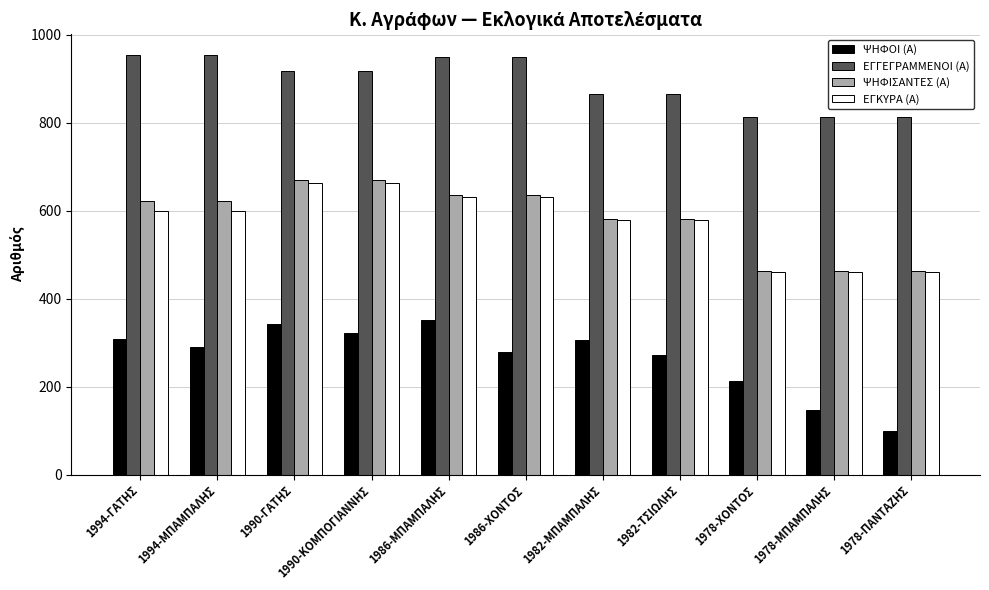

What is the difference between the second highest and second lowest values in the ΕΓΓΕΓΡΑΜΜΕΝΟΙ (Α) series?

141